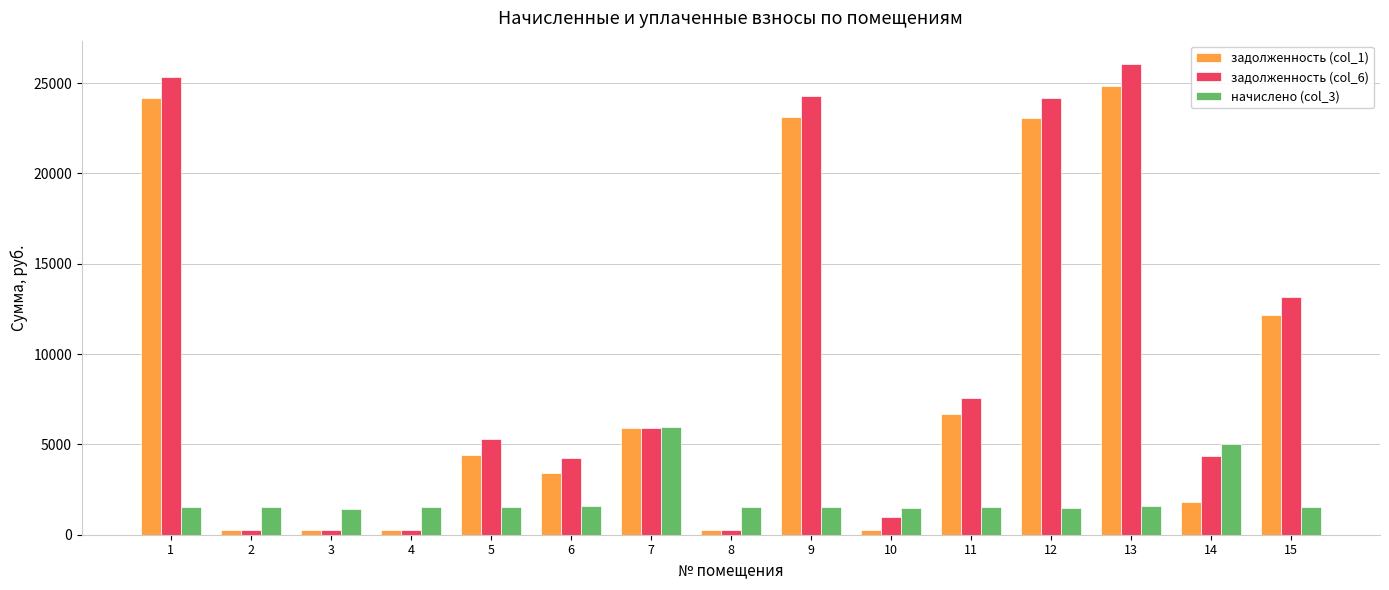

Which series has the largest range (max minus min)?

задолженность (col_6)